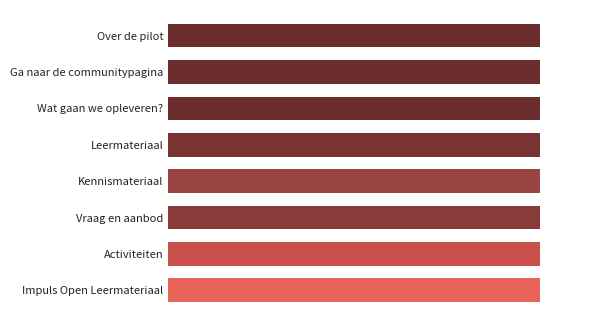

How many values are between 0 and 1?

8